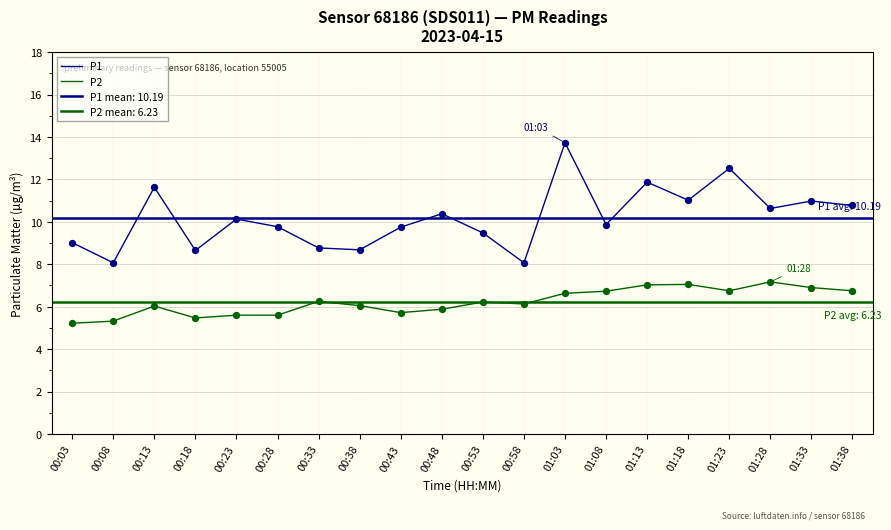

Which series contains the lowest Y value?

P2